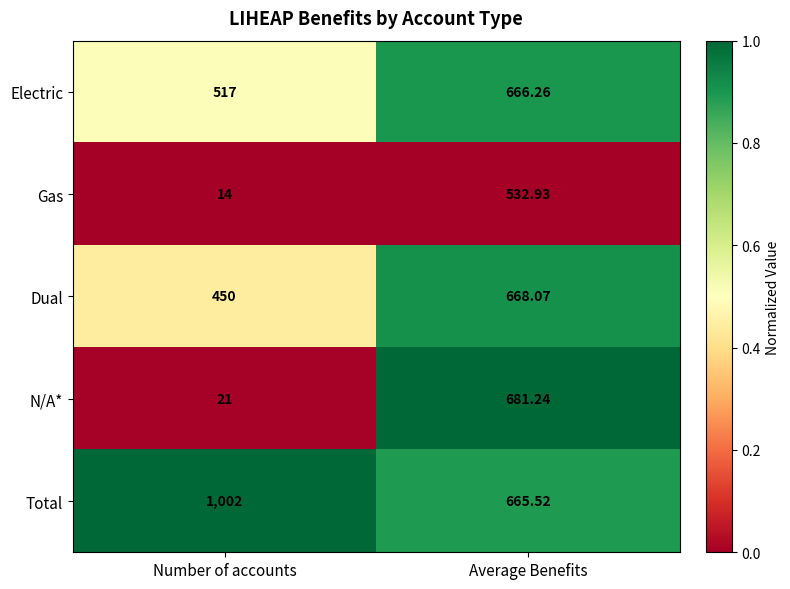

What is the total value across all series at Number of accounts?

2004.0